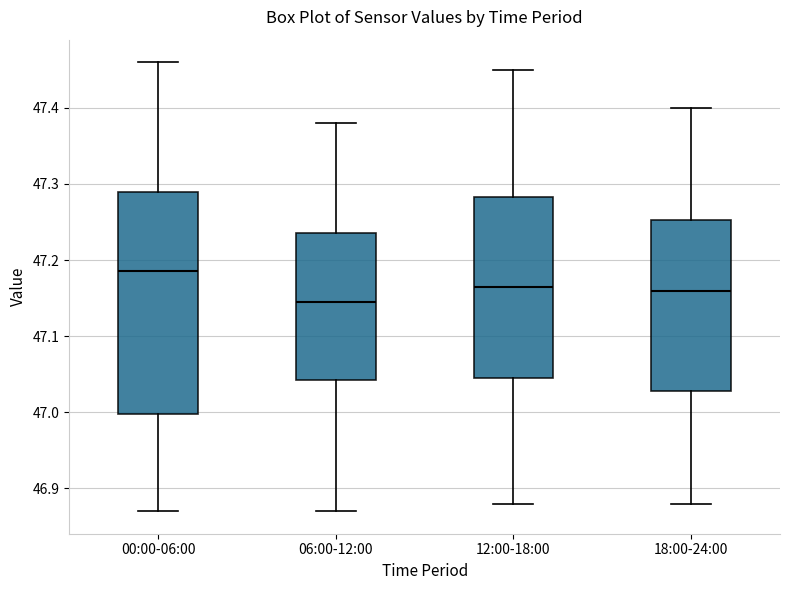

Which box's median line is the lowest?

06:00-12:00